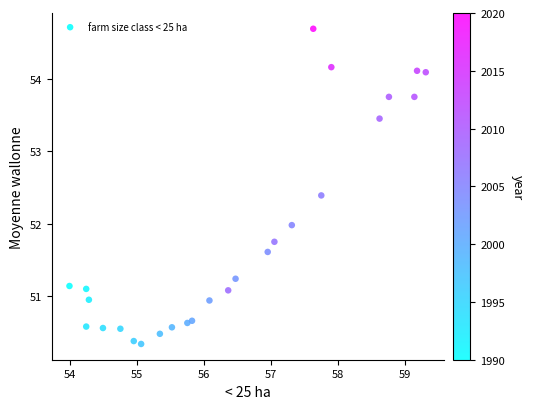

What is the range of X values (max minus min)?

5.3